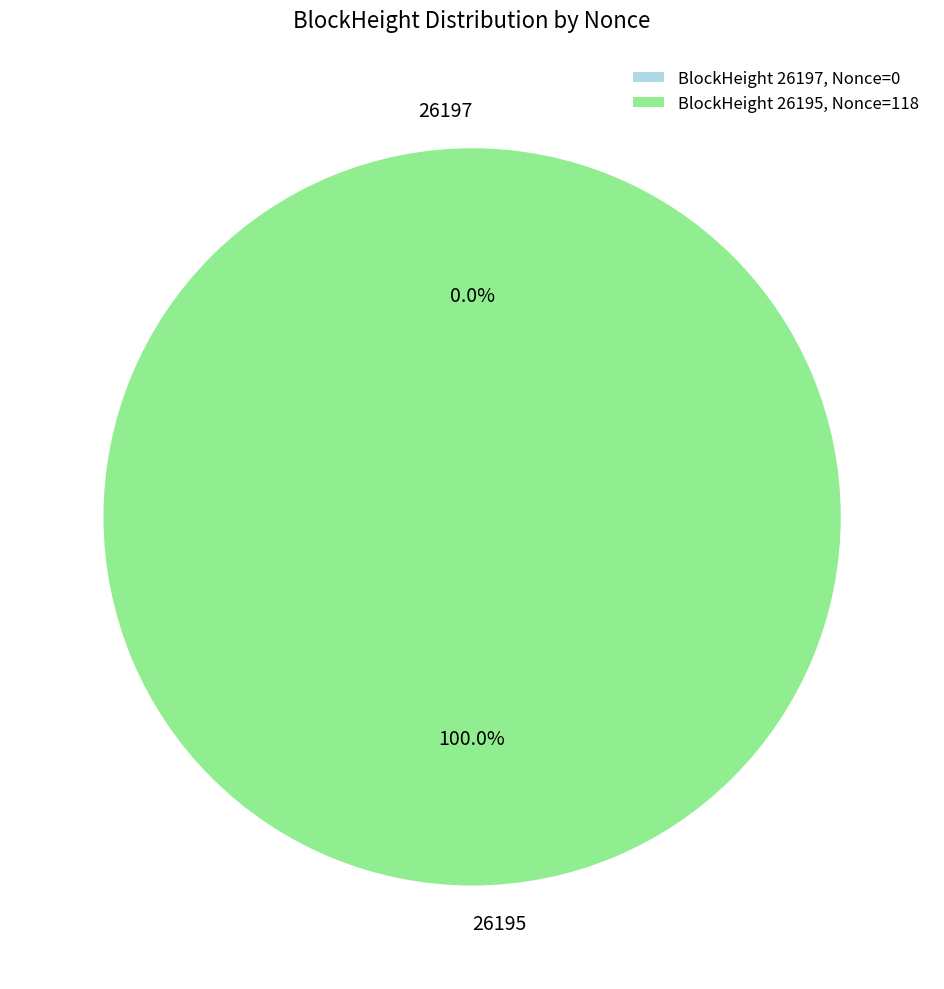

What is the change in value from 26197 to 26195?

+118